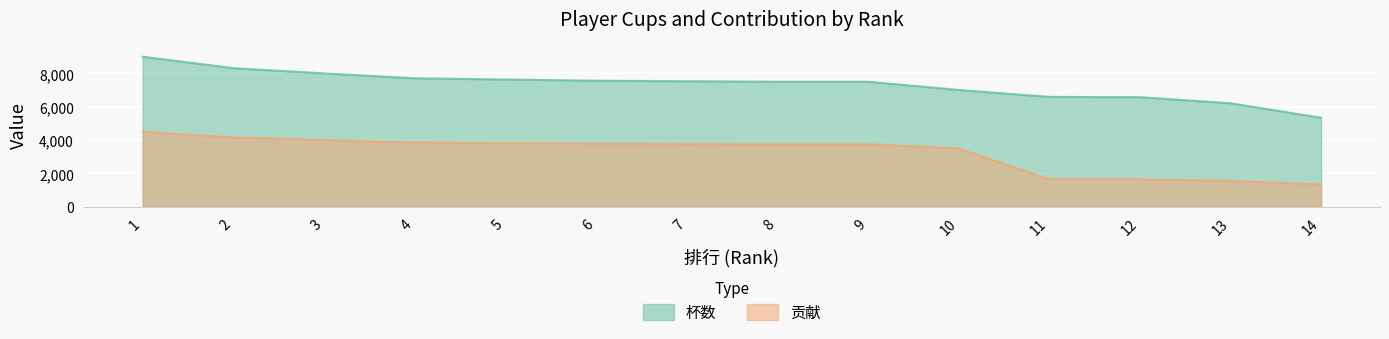

How many data points does each series have?

14